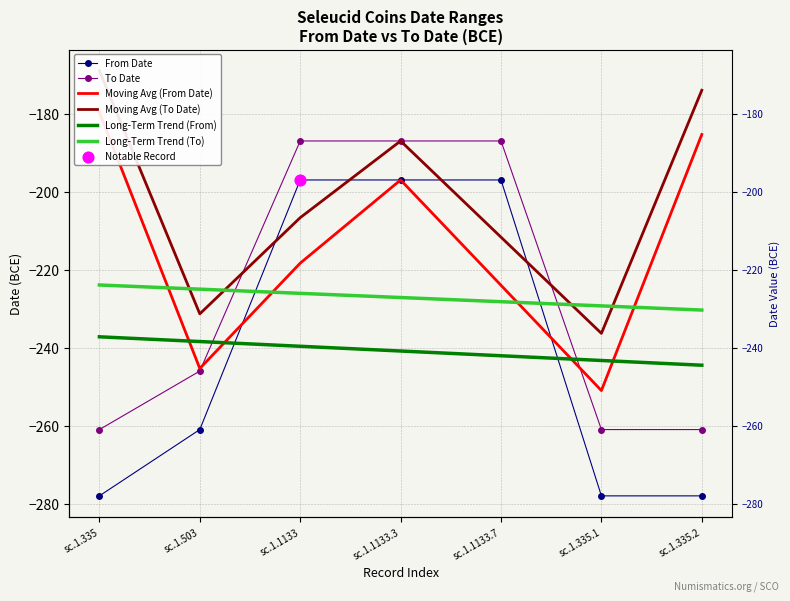

What is the total value across all series at sc.1.1133?

-1274.7